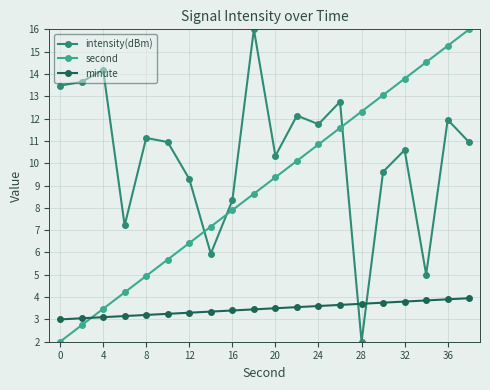

What is the average value of the minute series?

3.5